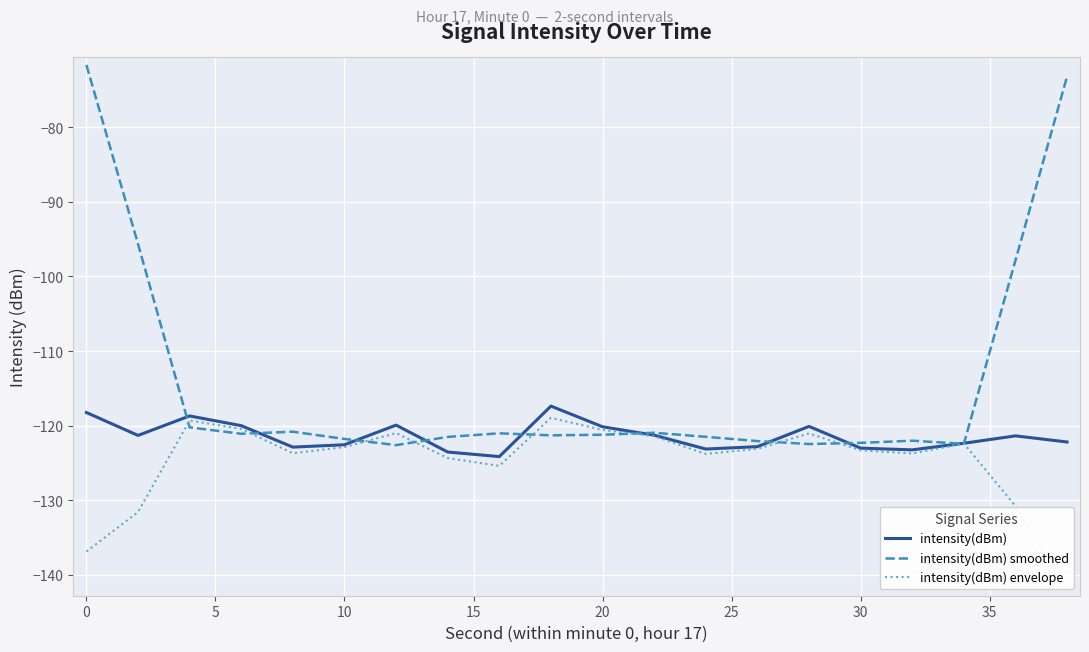

What is the greatest value displayed?

-71.6